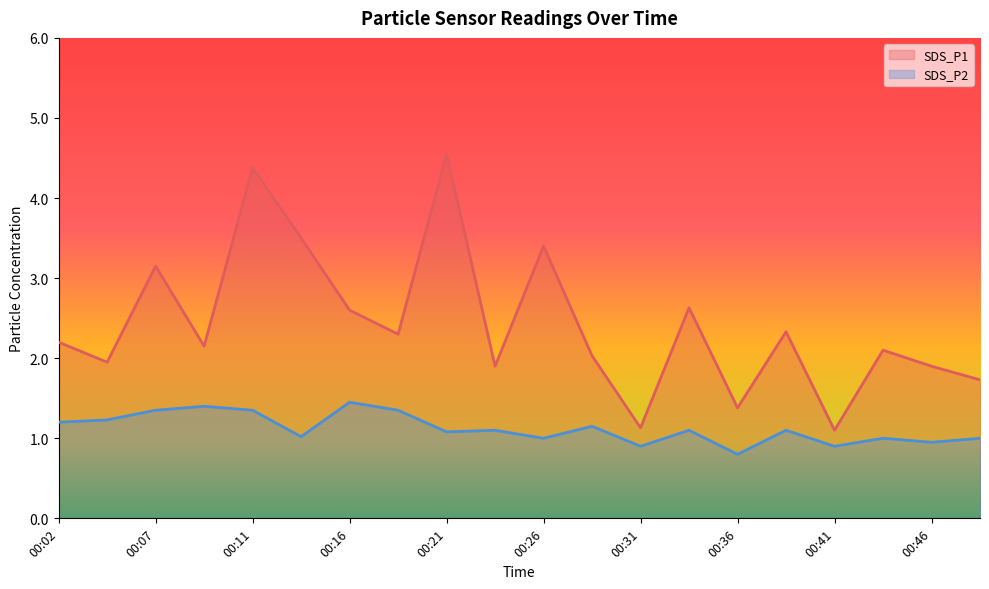

Between 00:02 and 00:16, which series saw the biggest shift?

SDS_P1